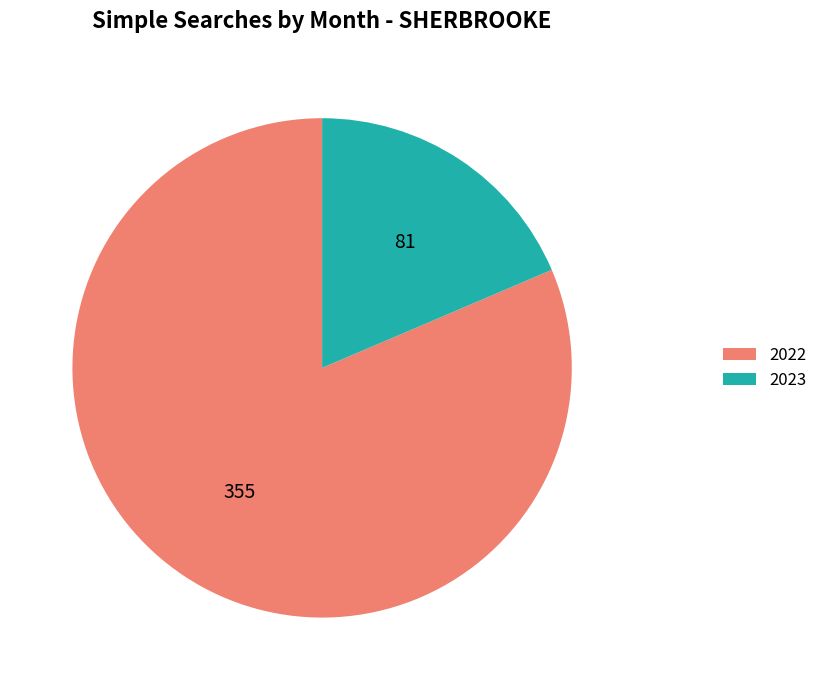

The 2022 slice represents 81% of the pie. True or false?

True